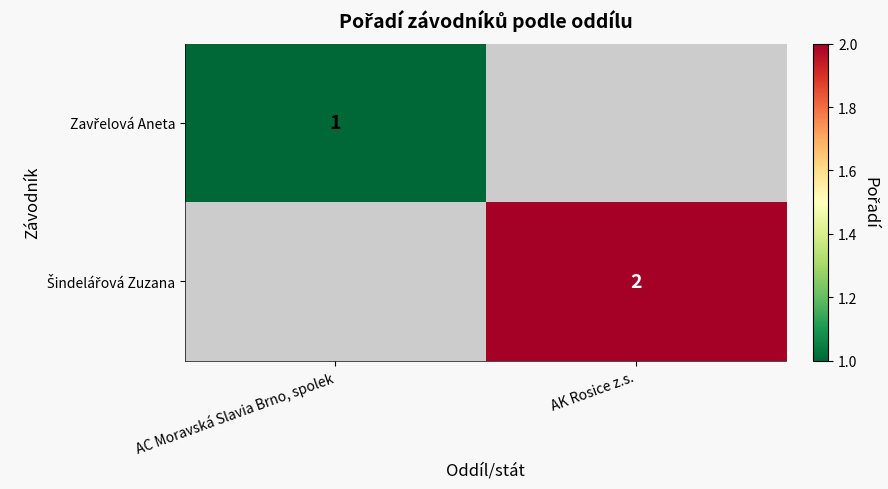

At AK Rosice z.s., list the series in order from smallest to largest.

Zavřelová Aneta, Šindelářová Zuzana